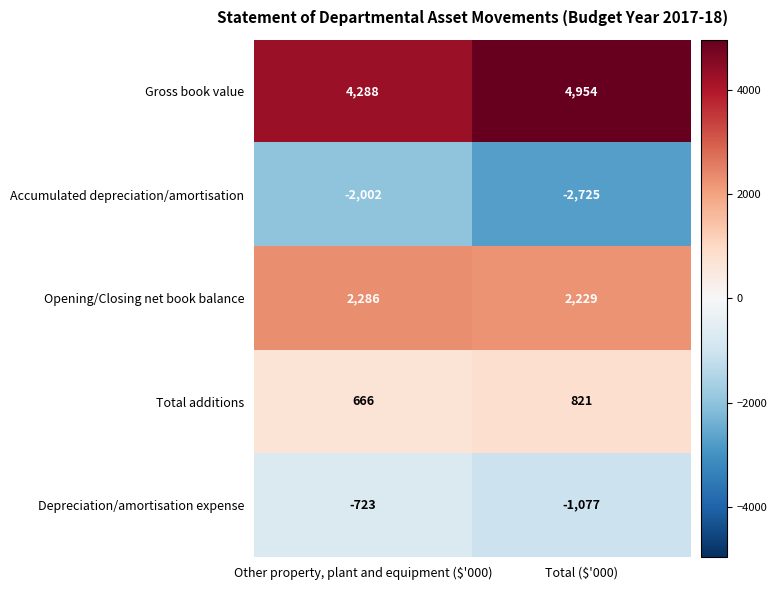

At how many categories does at least one series exceed 3875?

2